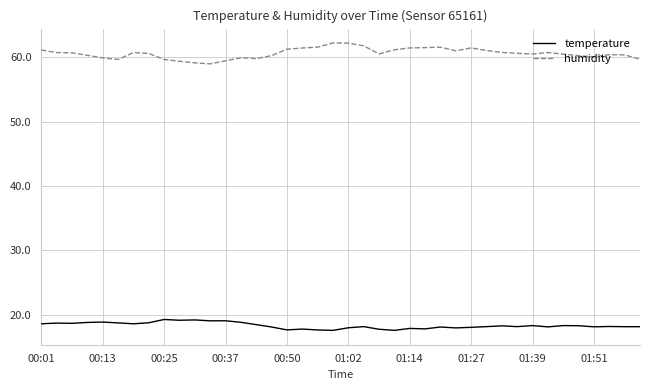

Rank the series by their average value, from highest to lowest.

humidity, temperature